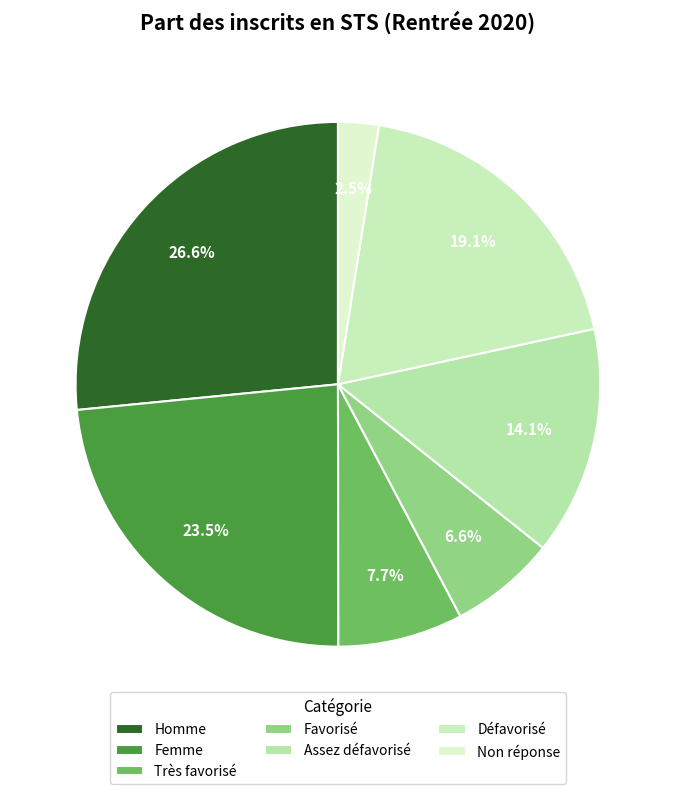

How many segments does this pie chart have?

7